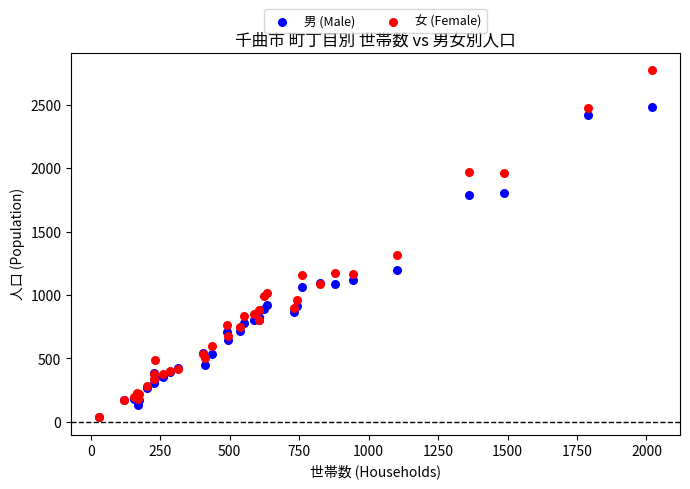

Which series reaches the maximum Y coordinate?

女 (Female)